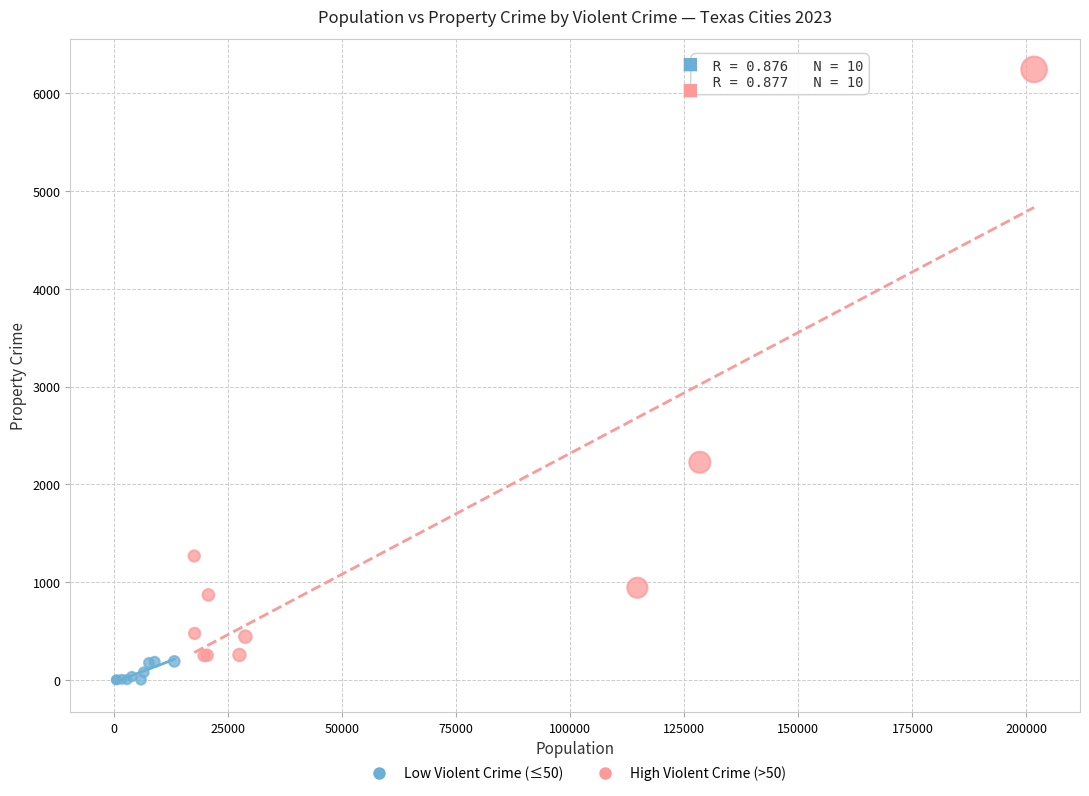

Which series reaches the maximum Y coordinate?

High Violent Crime (>50)